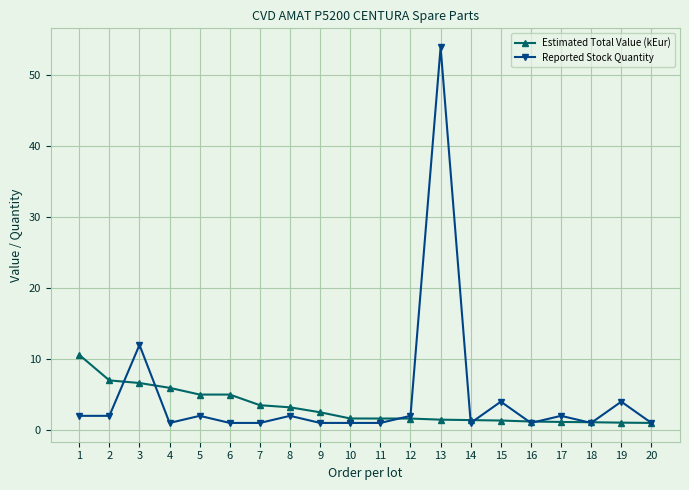

True or false: Reported Stock Quantity has more than 1 points higher than both neighbors.

True